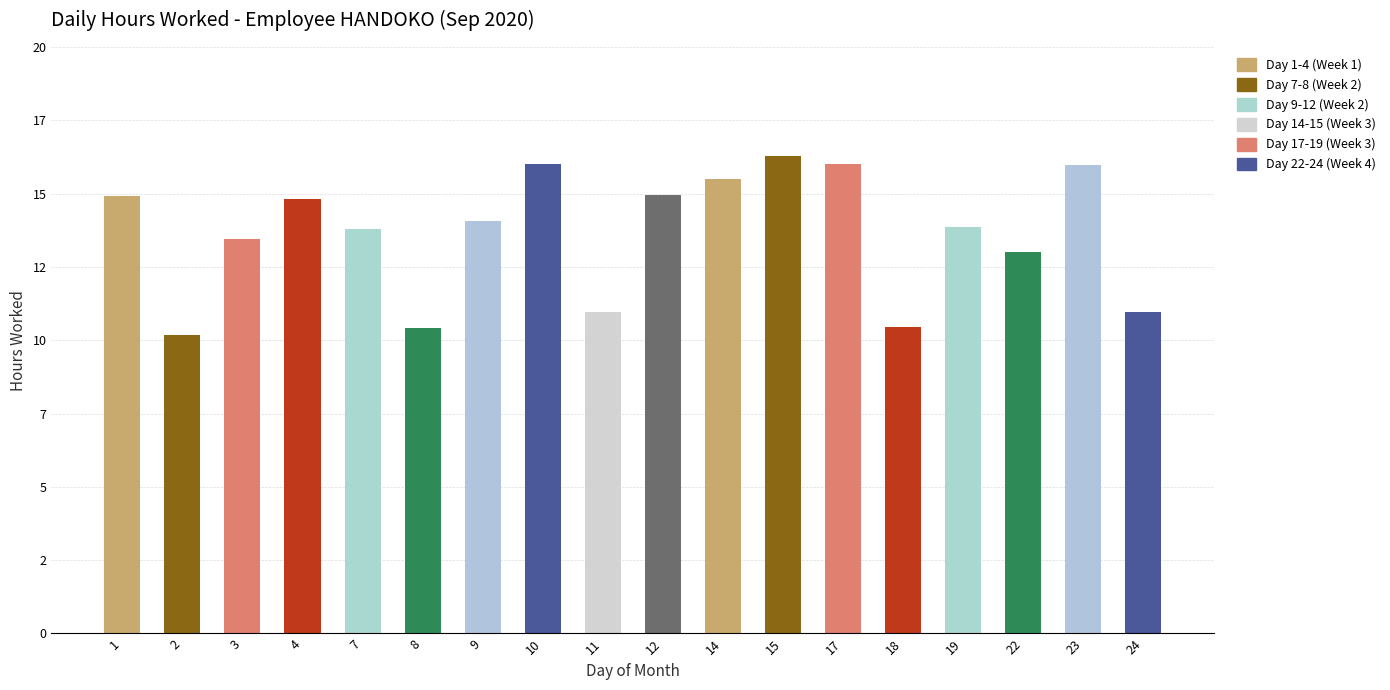

Reading left to right, list all the values displayed in this chart.

14.9	10.2	13.4	14.8	13.8	10.4	14.1	16.0	11.0	14.9	15.5	16.3	16.0	10.5	13.9	13.0	16.0	10.9